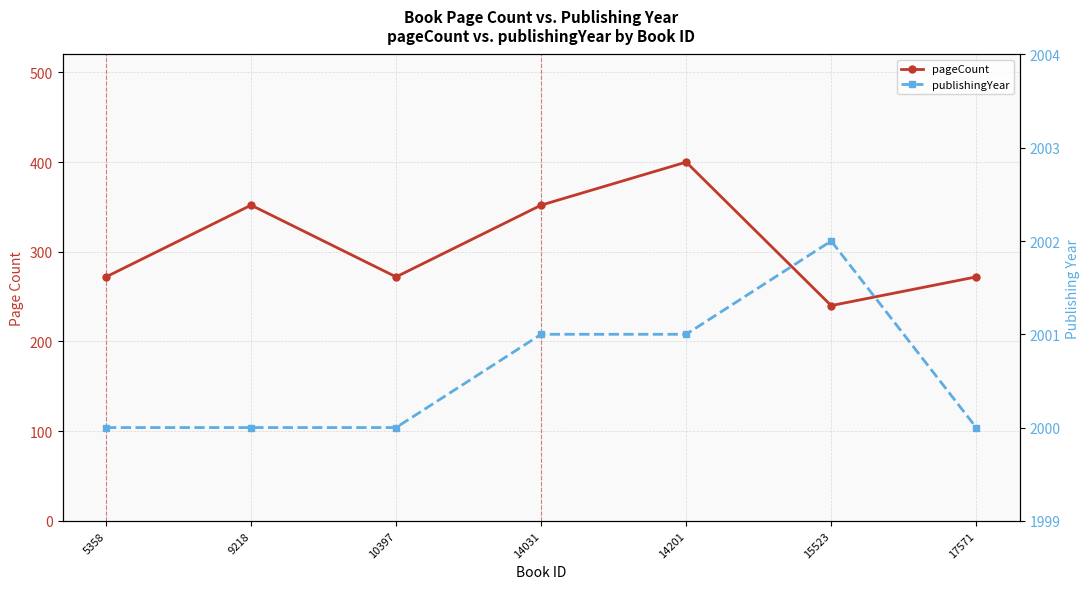

Rank the series by their average value, from lowest to highest.

pageCount, publishingYear